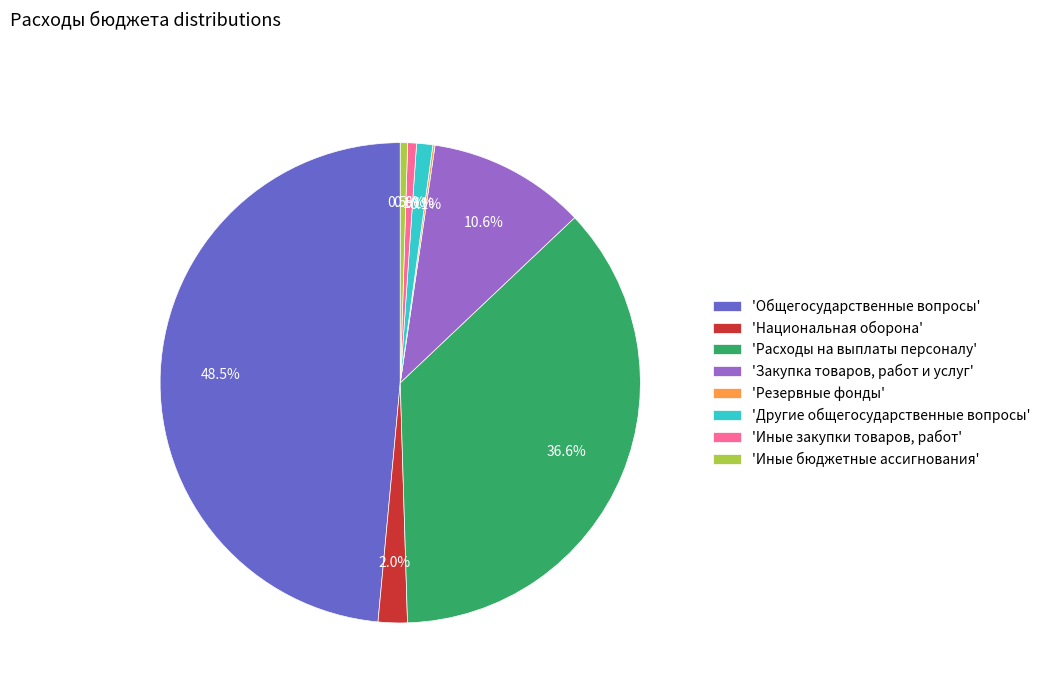

Which category has the biggest portion of the pie?

'Общегосударственные вопросы'